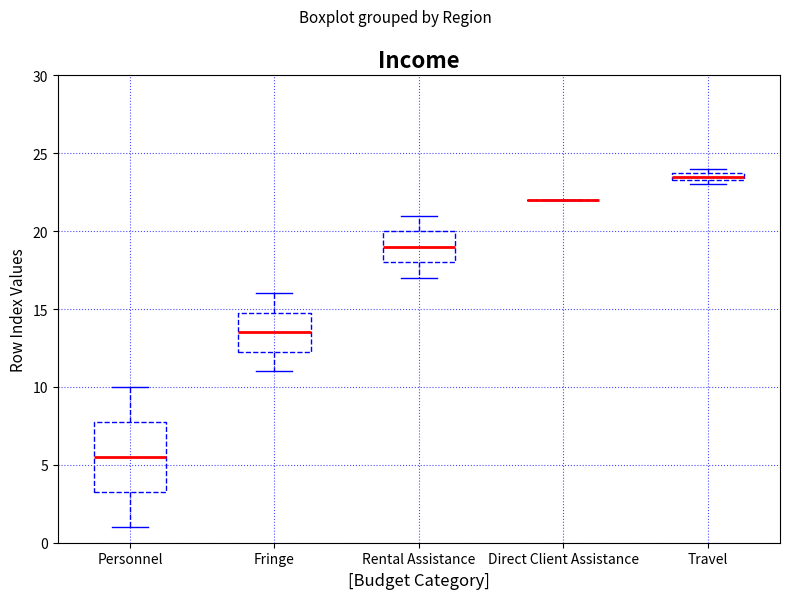

Comparing the boxes themselves (not the whiskers), which one is the tallest?

Personnel